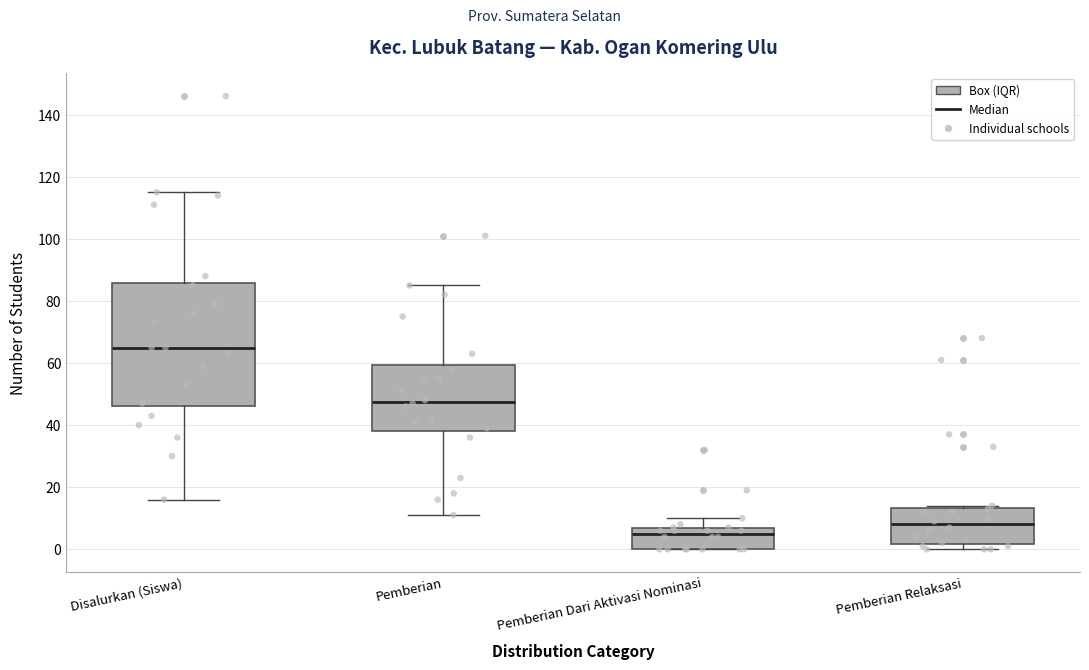

Where is the upper edge of the box for Pemberian Relaksasi on the y-axis? The values are not printed on the chart, so give them approximately, as read against the axis.

14